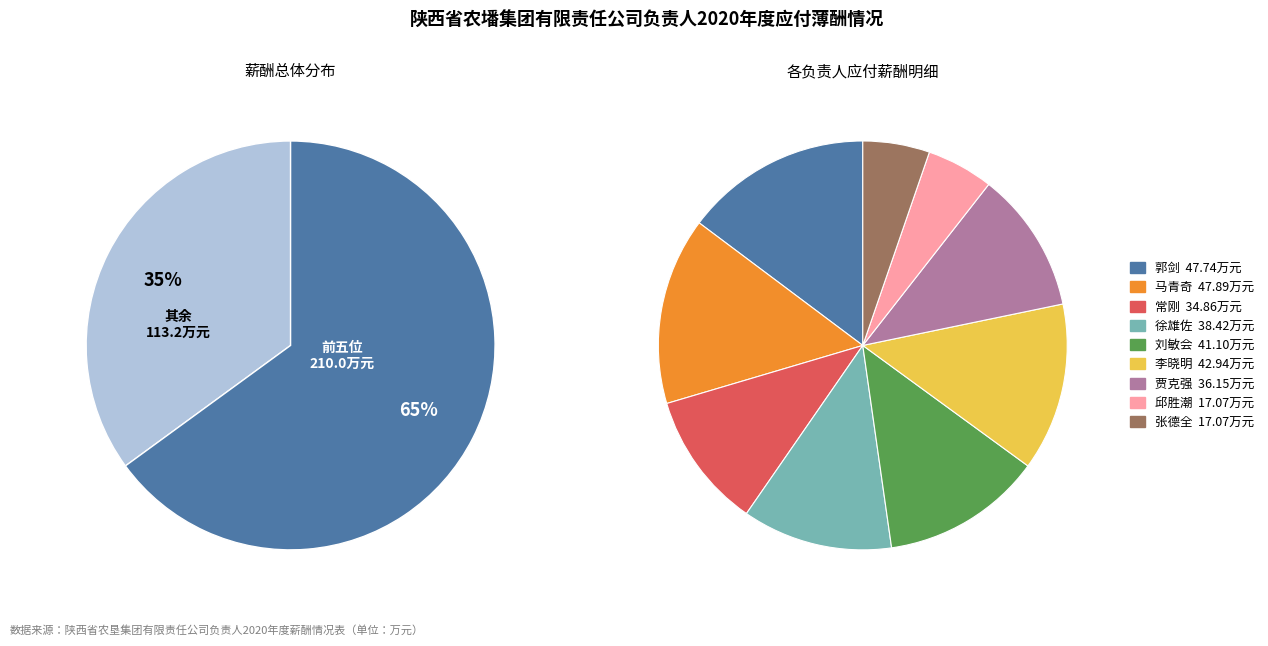

How many segments does this pie chart have?

9